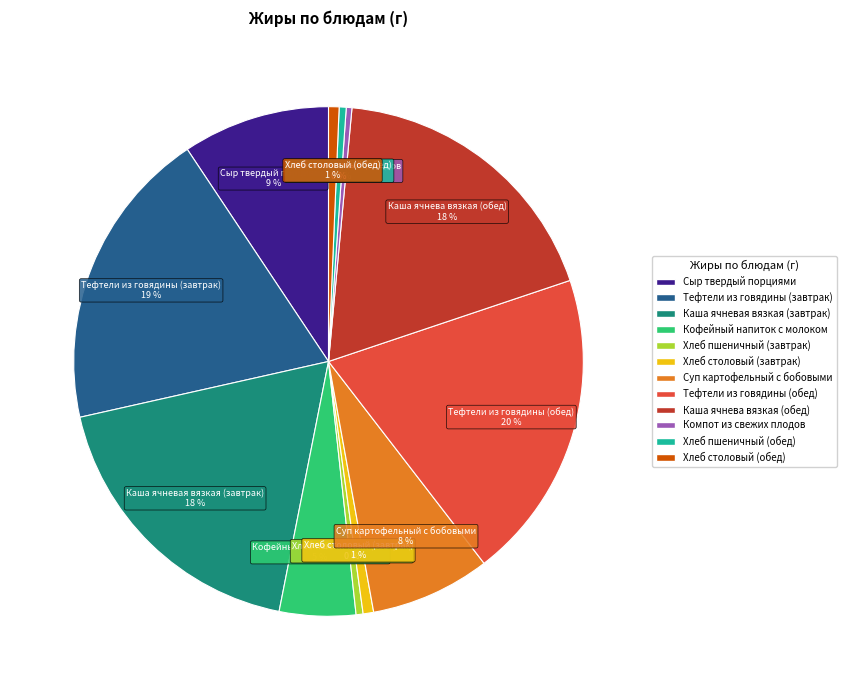

Is the sum of Каша ячнева вязкая (обед) and Хлеб столовый (завтрак) greater than half?

No